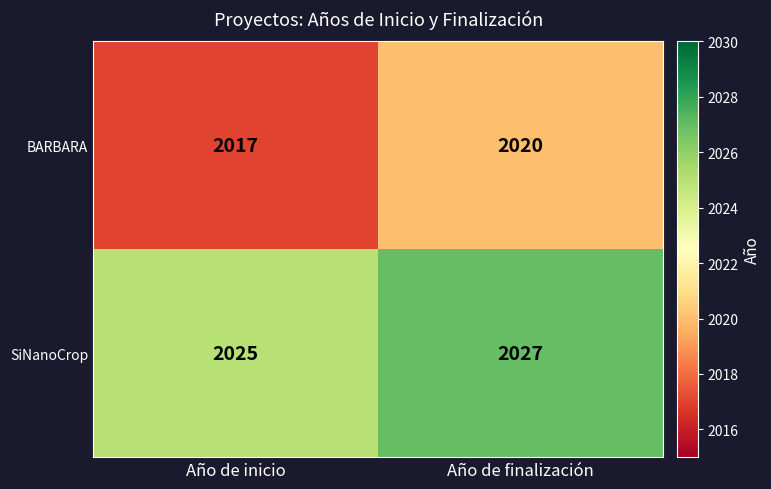

At Año de inicio, list the series in order from largest to smallest.

SiNanoCrop, BARBARA